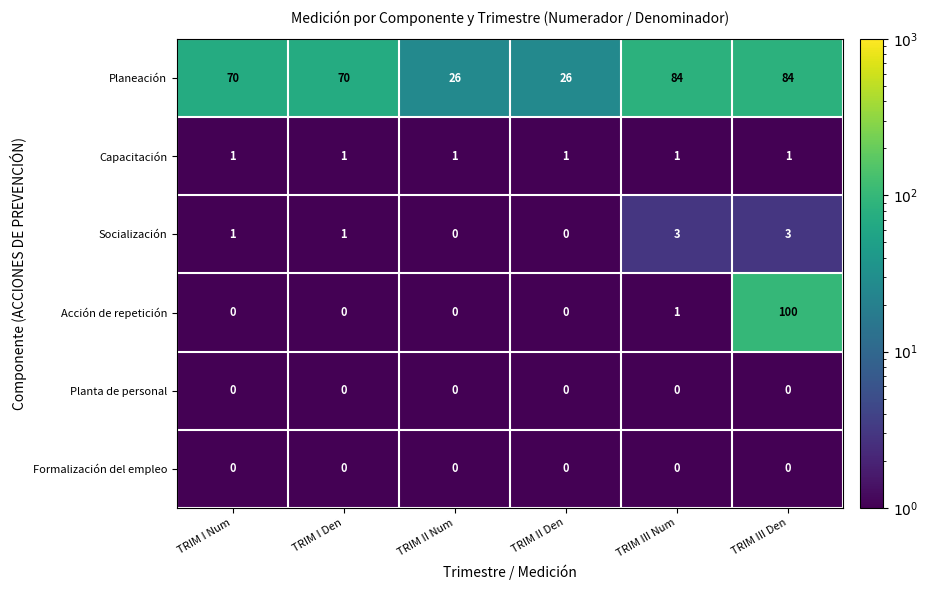

What is the maximum value for Socialización?

3